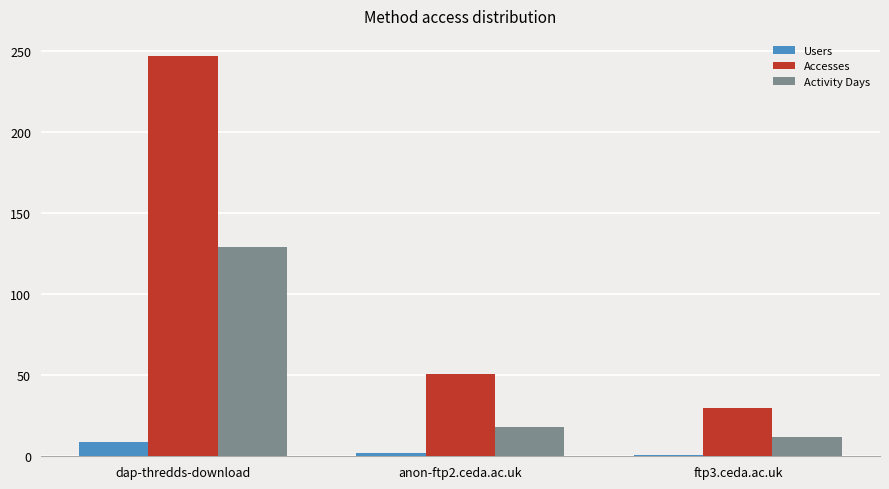

What is the average value of the Users series?

4